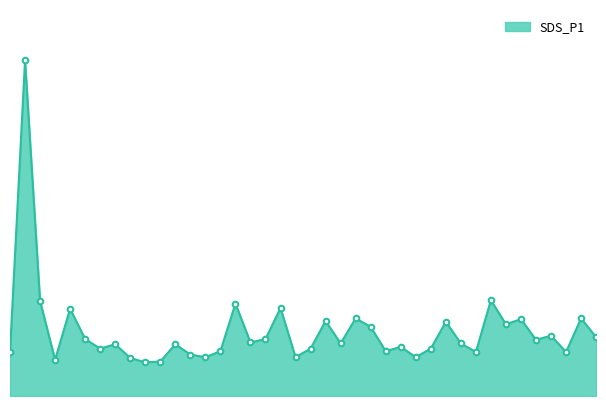

Does the chart have visible grid lines?

No